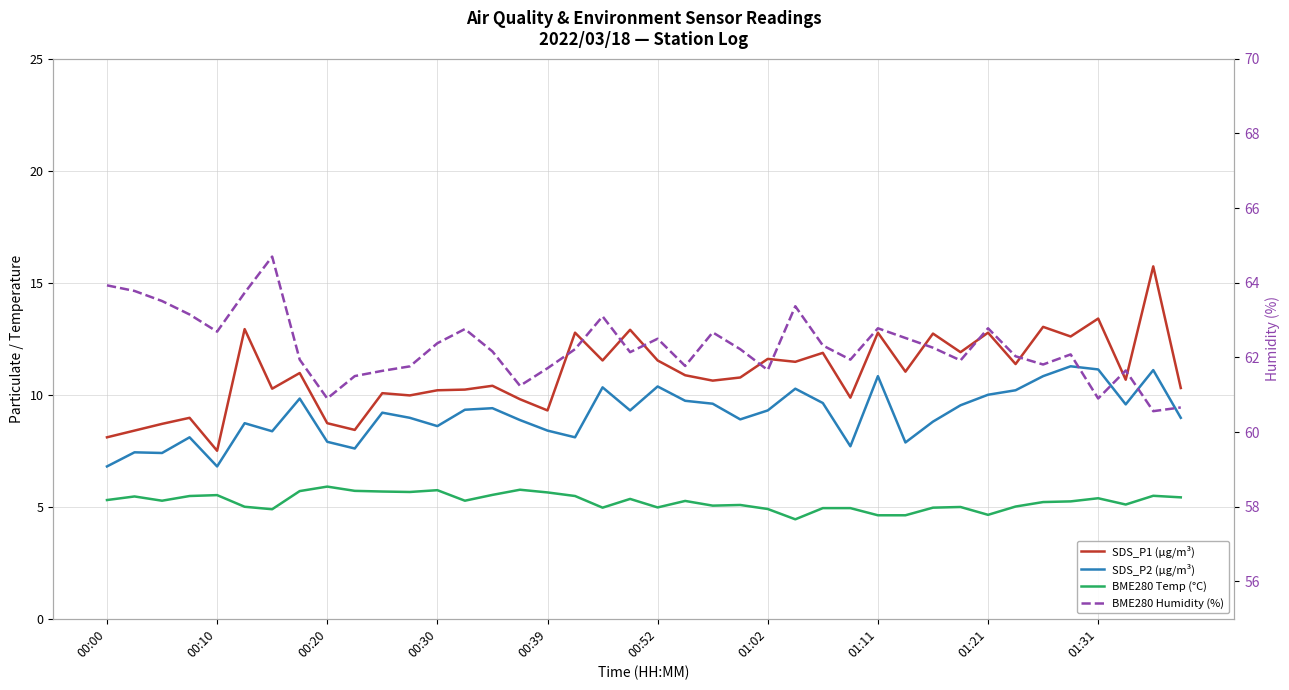

Is this an area chart (filled region under the line)?

No